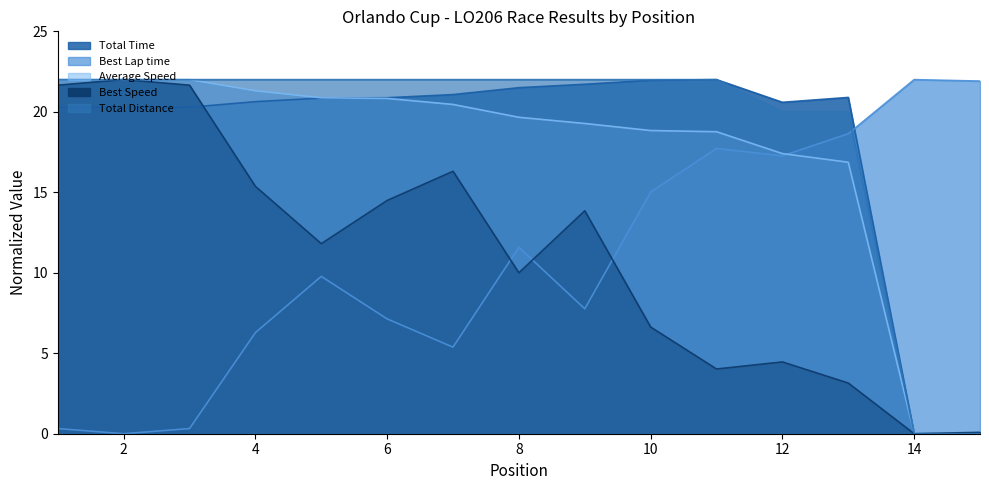

What is the value of the Total Time point at the 13th from the left?

20.9